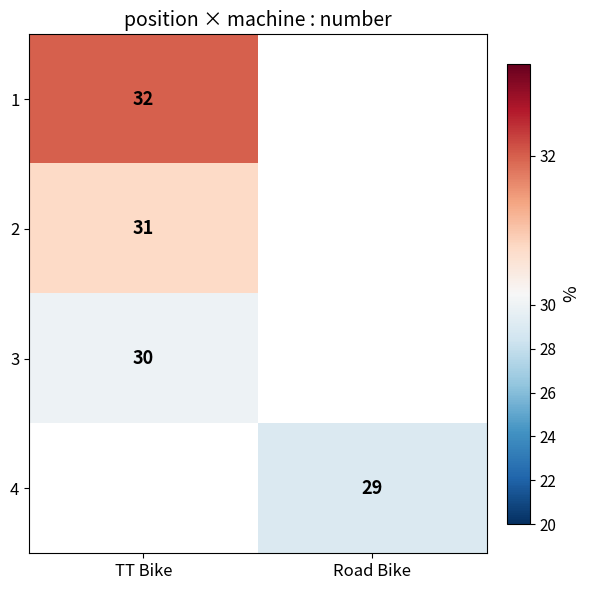

At how many categories does at least one series exceed 30?

1